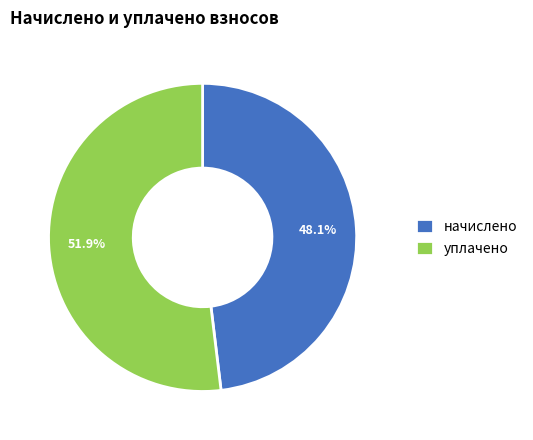

How many segments does this pie chart have?

2